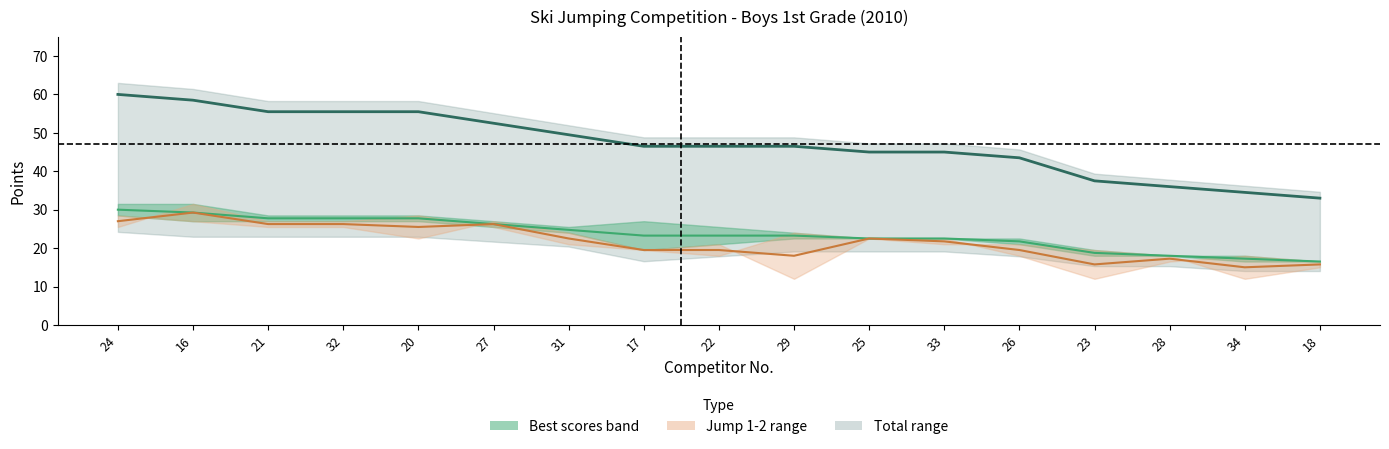

What position from the left is 27?

6